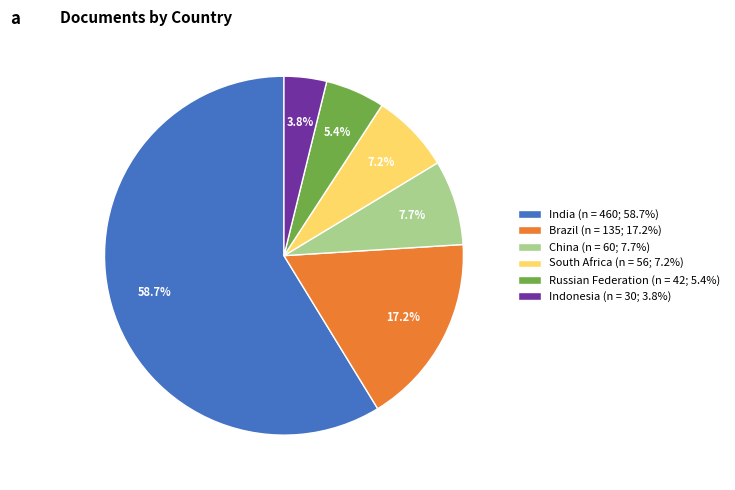

What percentage do Brazil (n = 135; 17.2%) and Russian Federation (n = 42; 5.4%) together represent?

22.6%